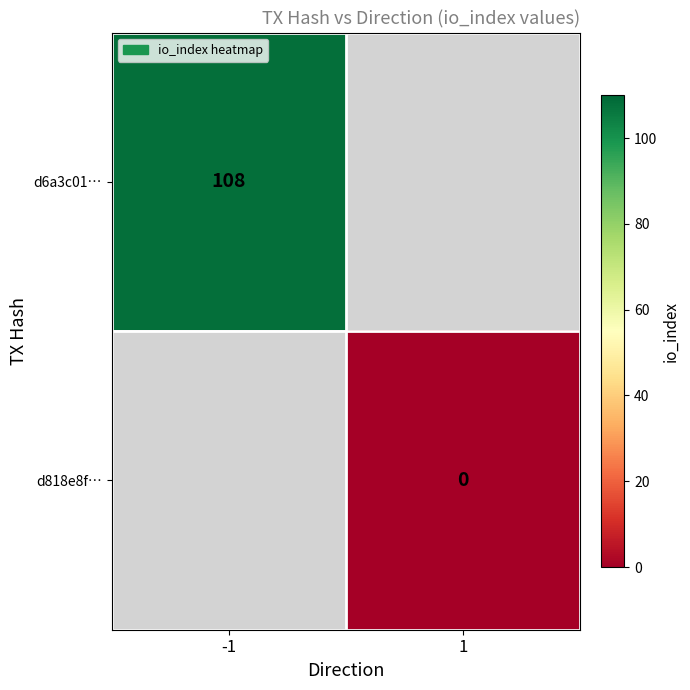

Which label corresponds to the smallest value in the chart?

1